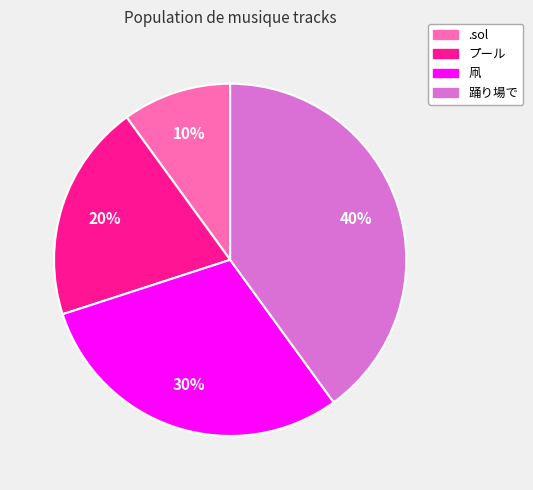

True or false: 踊り場で accounts for 31% of the total.

False